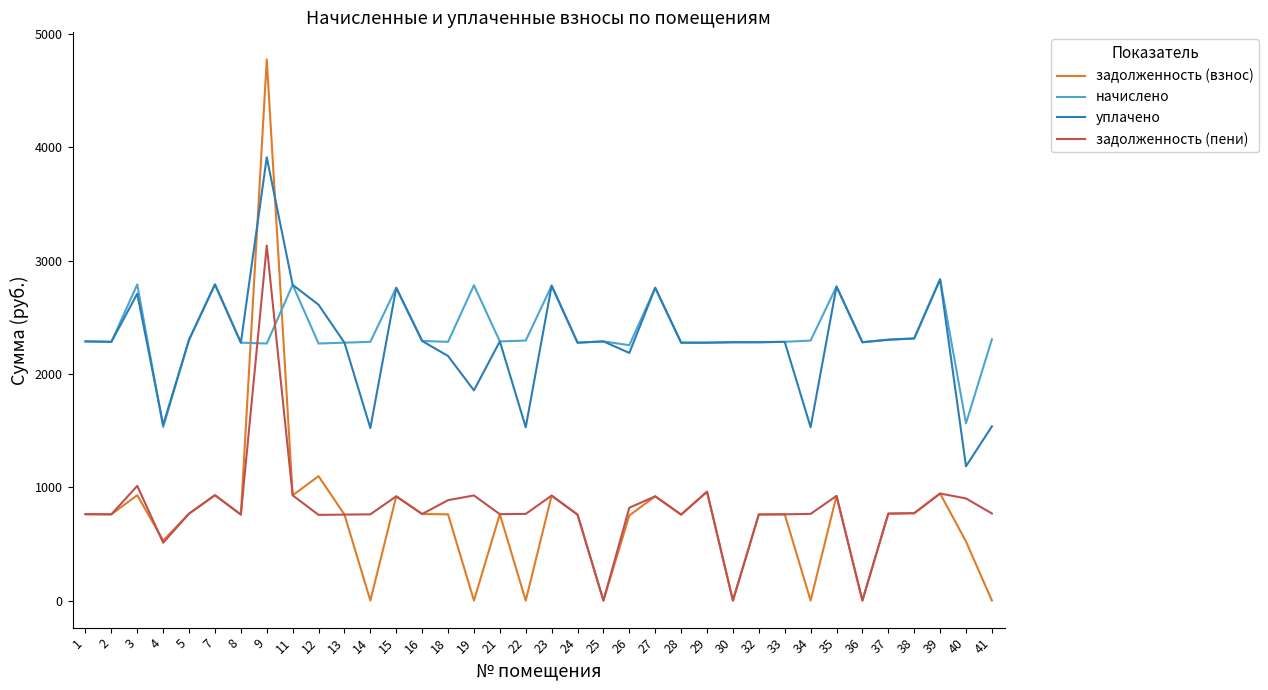

Where does the задолженность (взнос) series first go above 761?

1